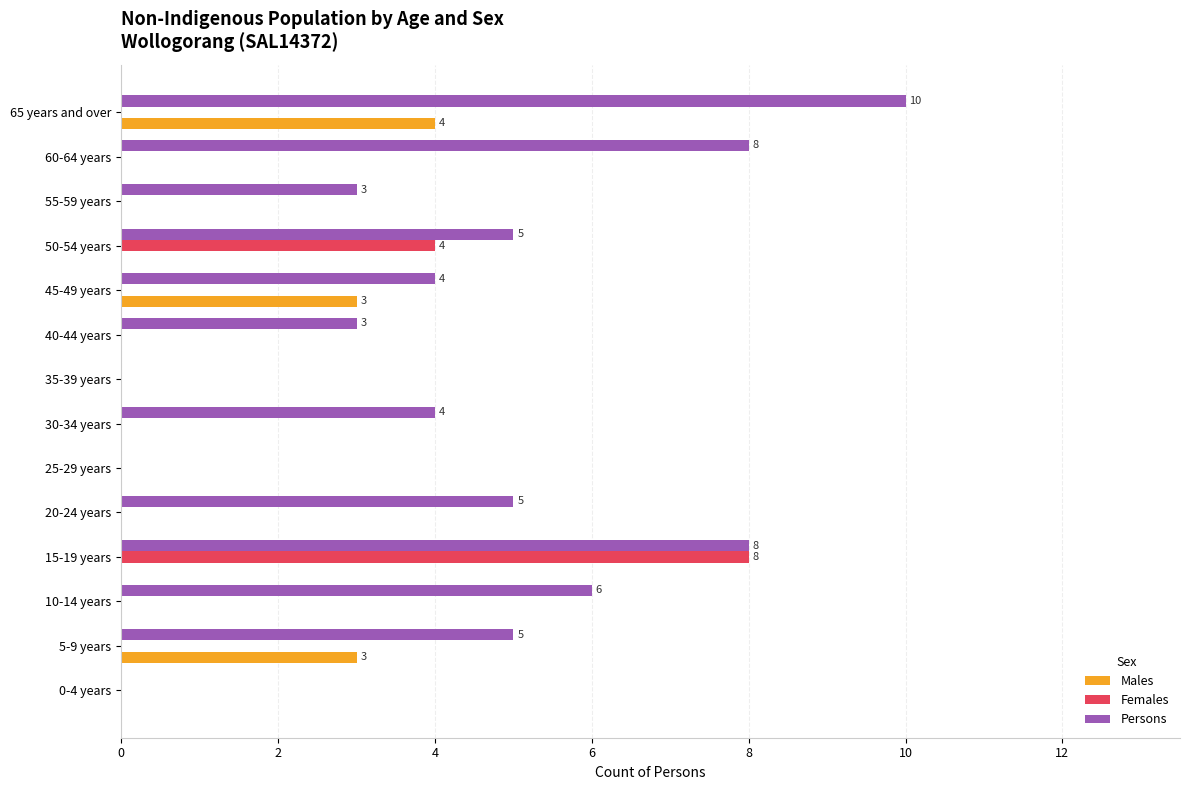

How many distinct data groups are displayed?

3